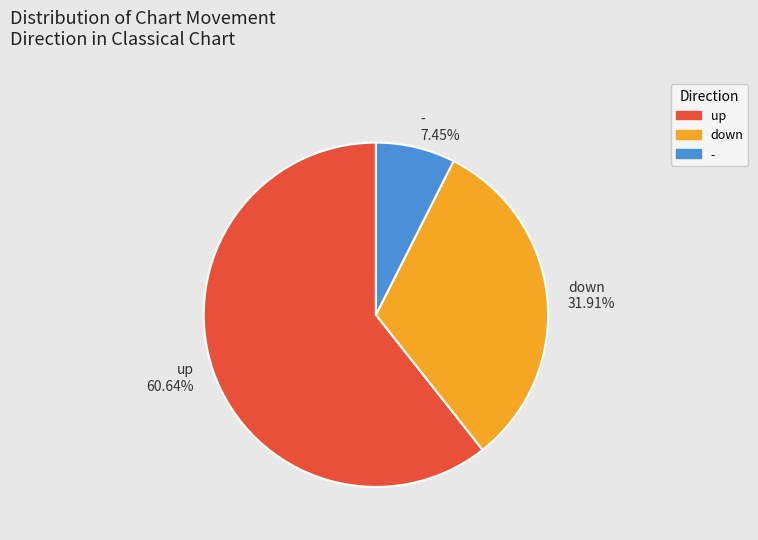

Is it true that up is 68% of the pie?

False